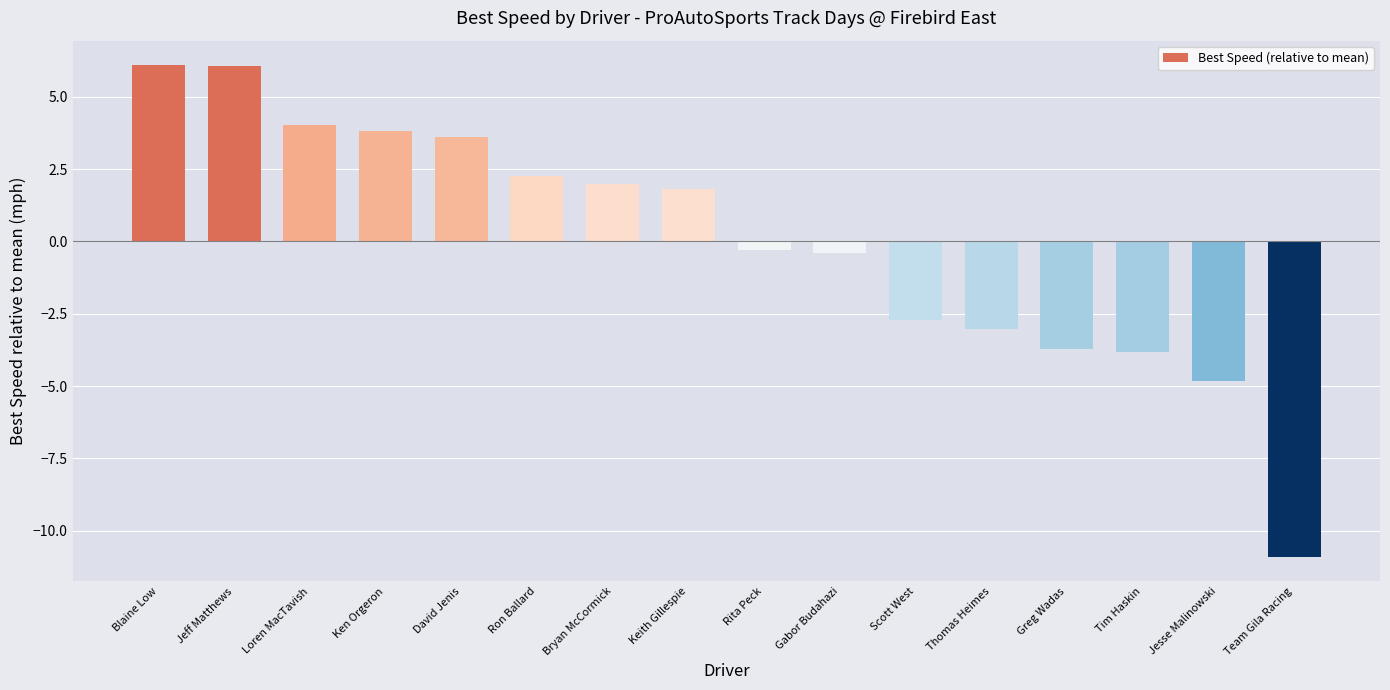

What is the difference between the values at Gabor Budahazi and Ron Ballard?

2.7